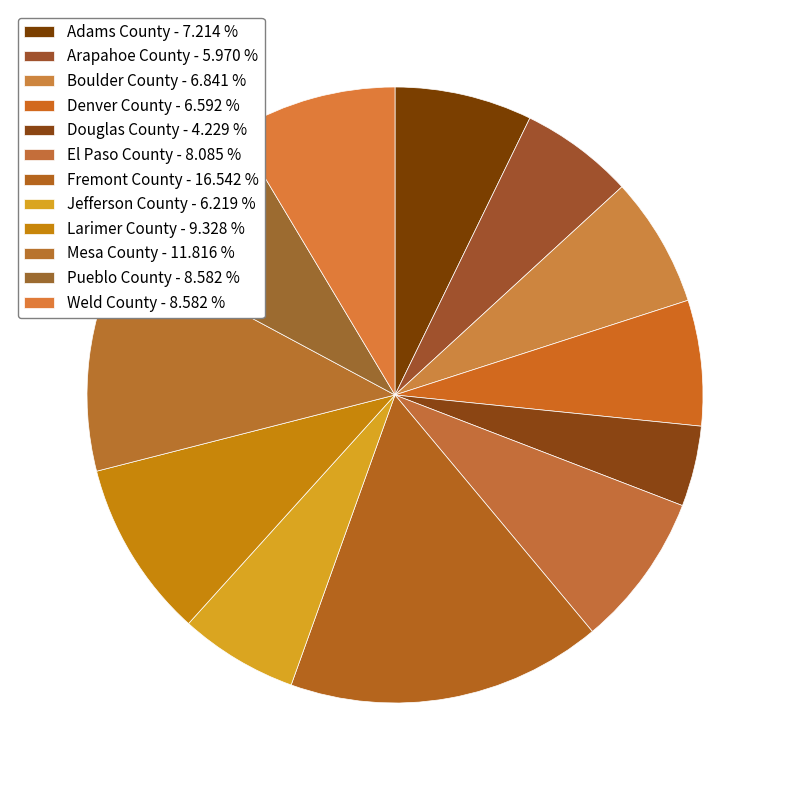

To the nearest percent, what percentage of the pie is Arapahoe County?

6%